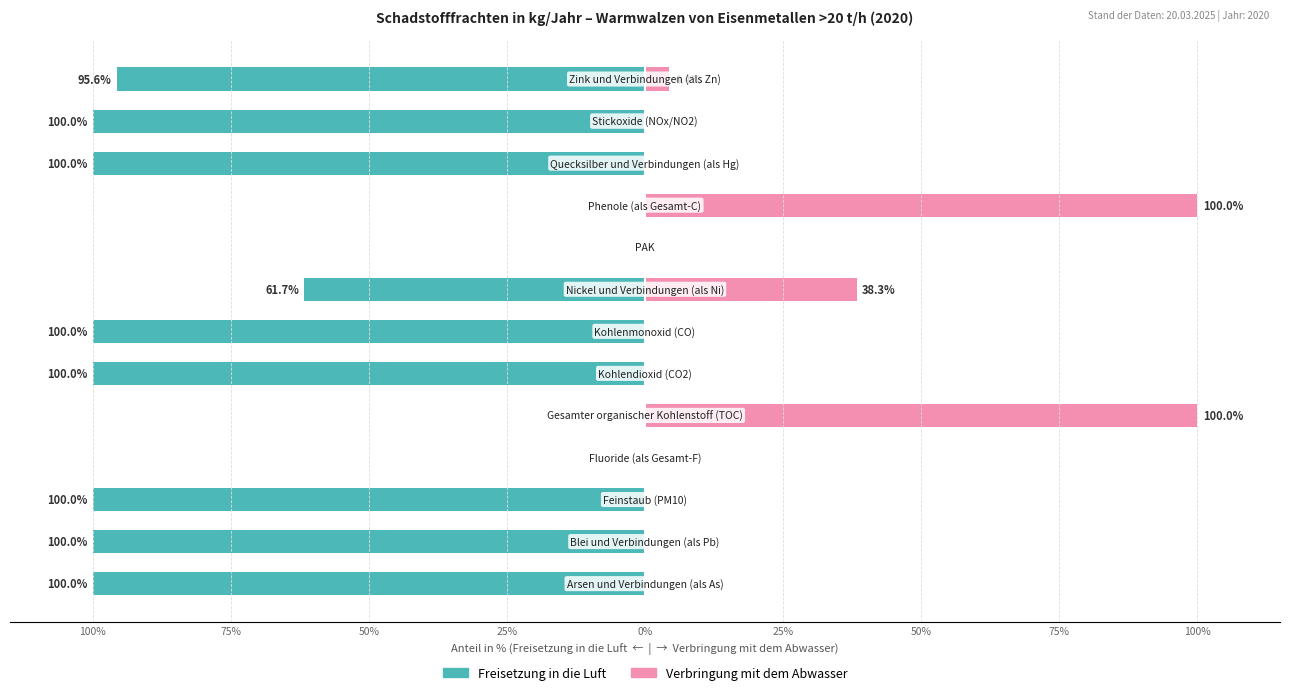

Between 50% and 12, which is larger?

12